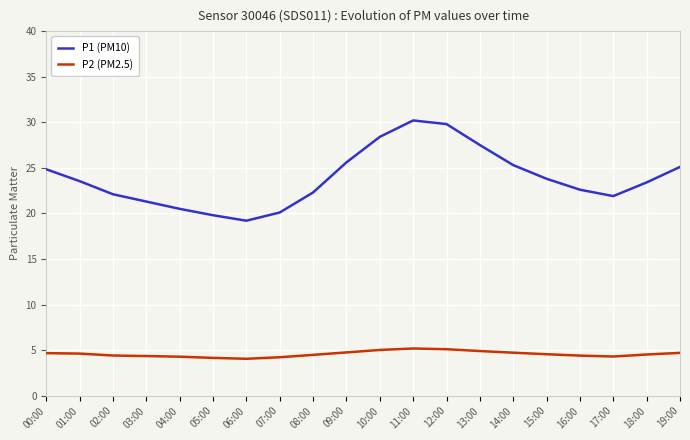

Does the chart have visible grid lines?

Yes